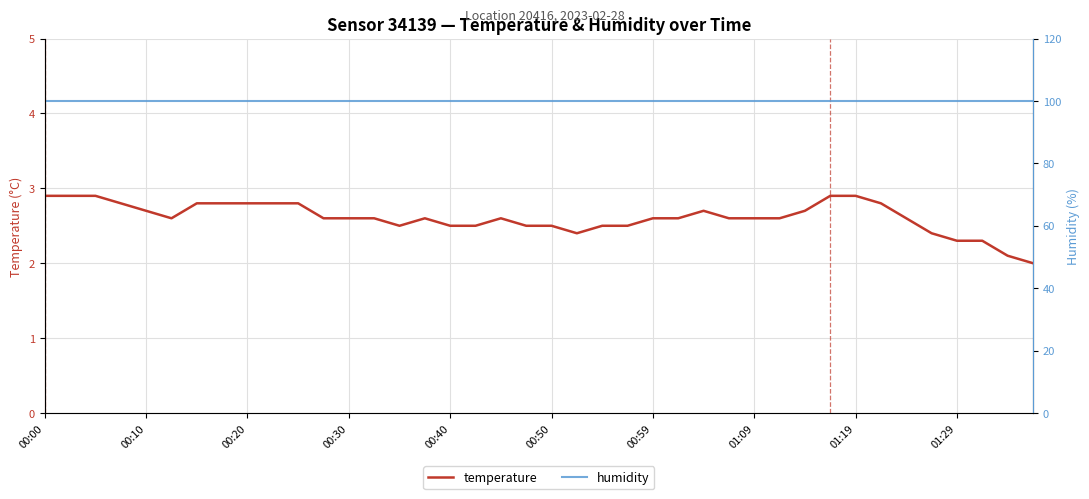

The value of temperature at 01:09 is 2.6. True or false?

True